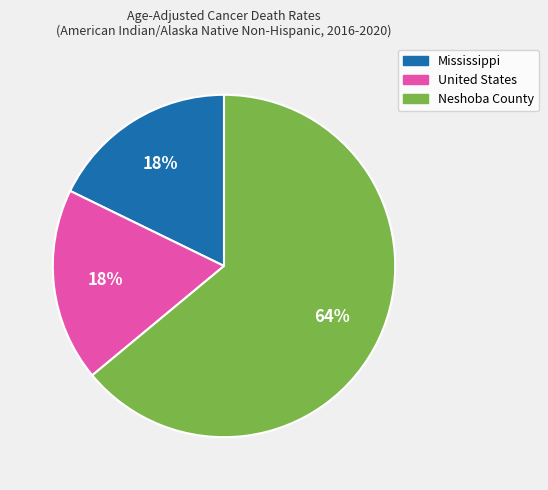

To the nearest percent, what percentage of the pie is United States?

18%